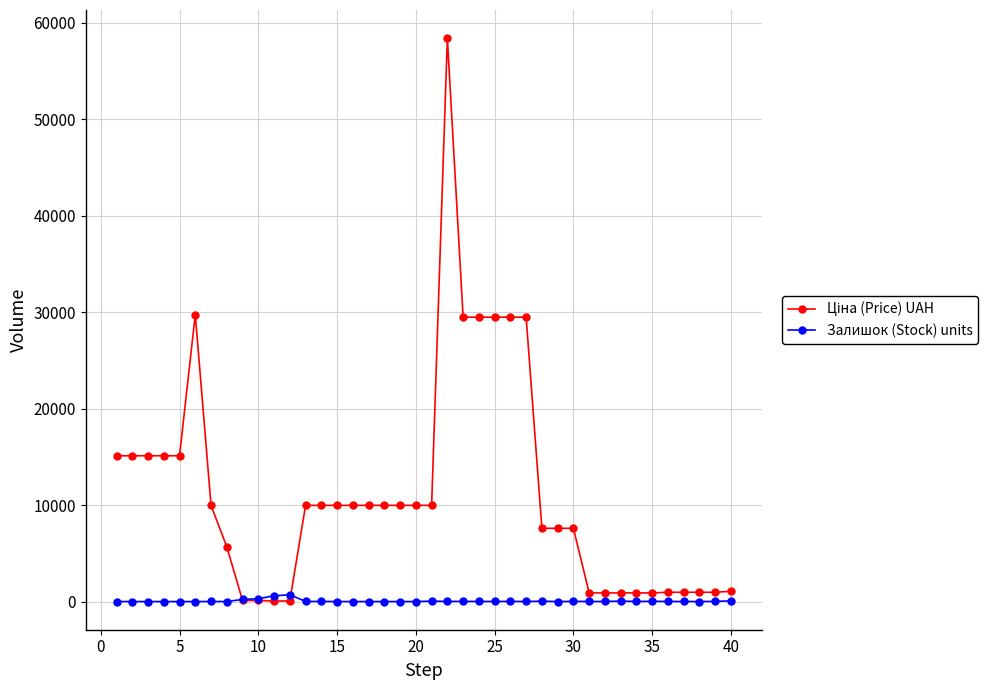

What is the greatest value displayed?

58426.5